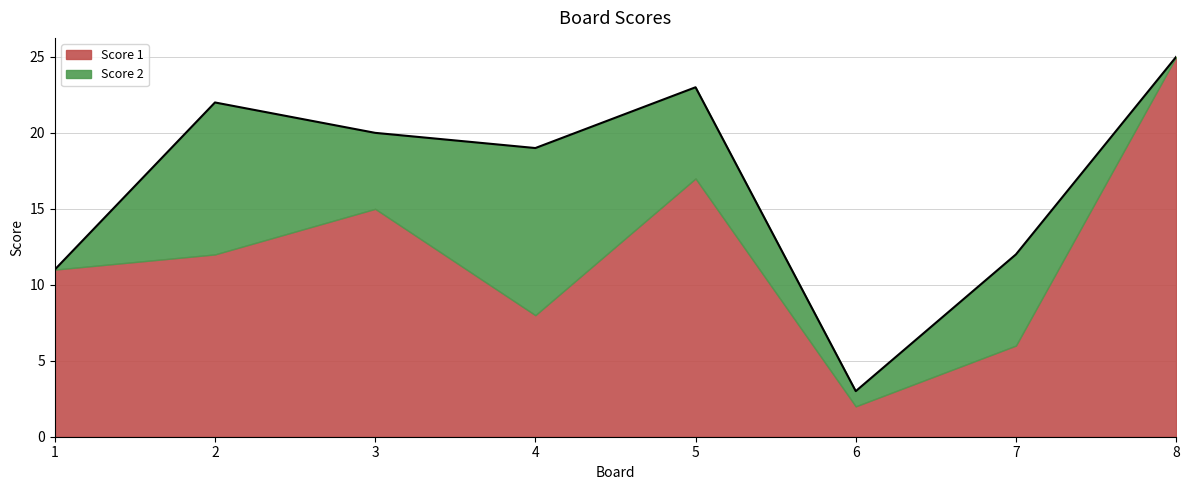

At which category does the chart reach its peak across all series?

8